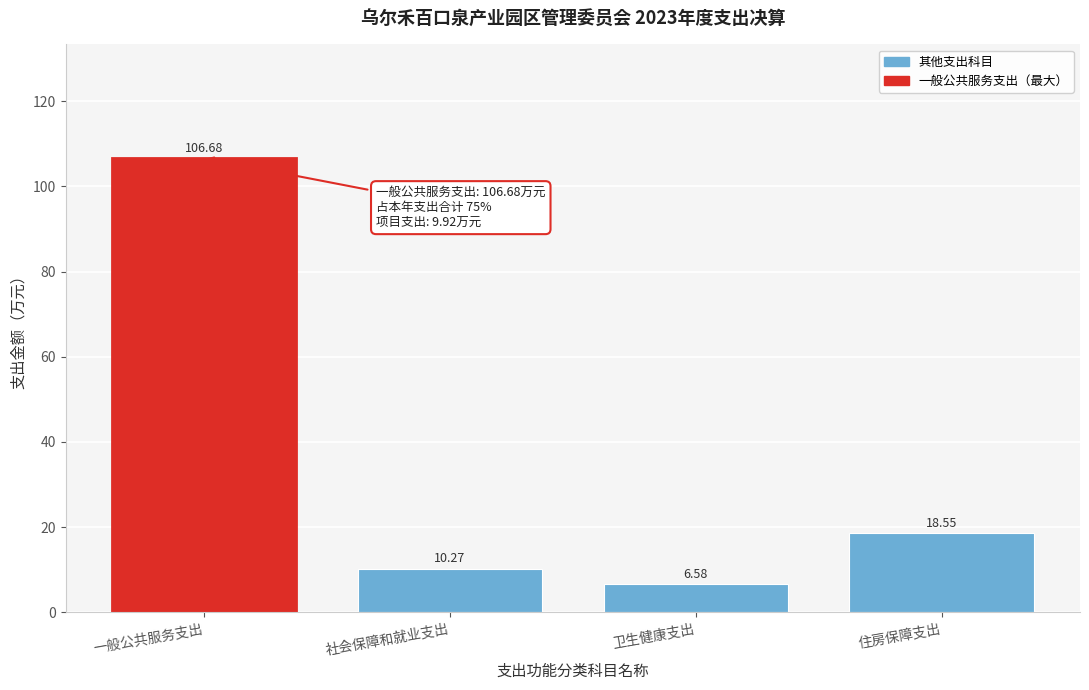

What is the label of the 3rd bar from the right?

社会保障和就业支出